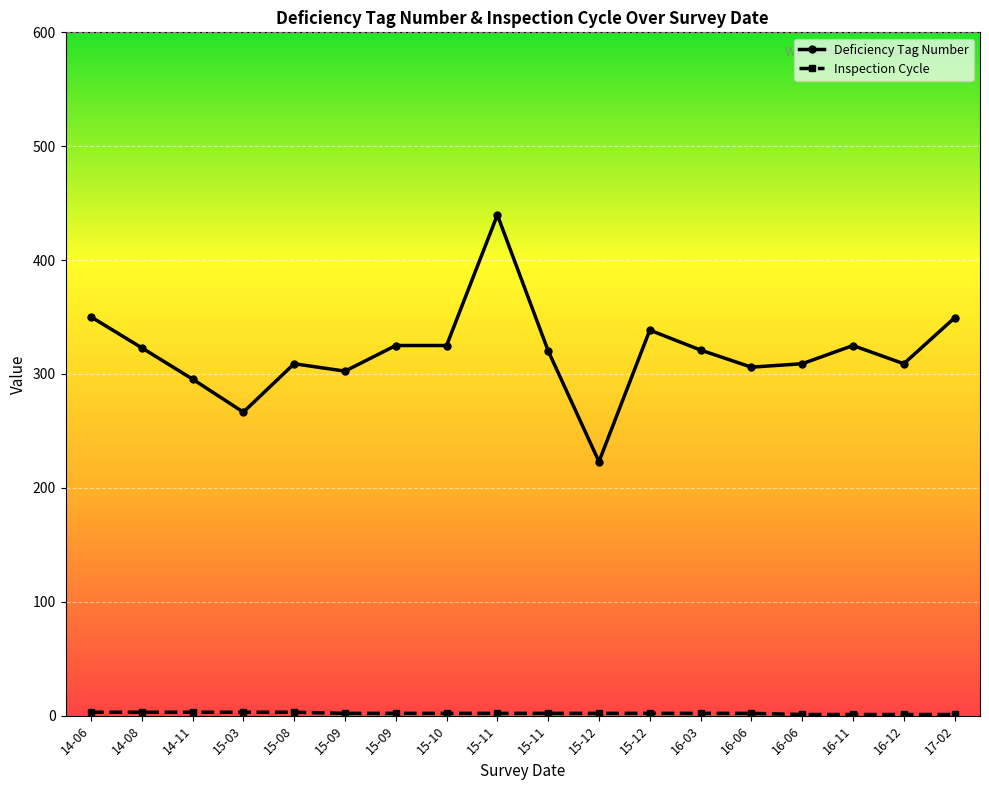

Does the chart have visible grid lines?

Yes